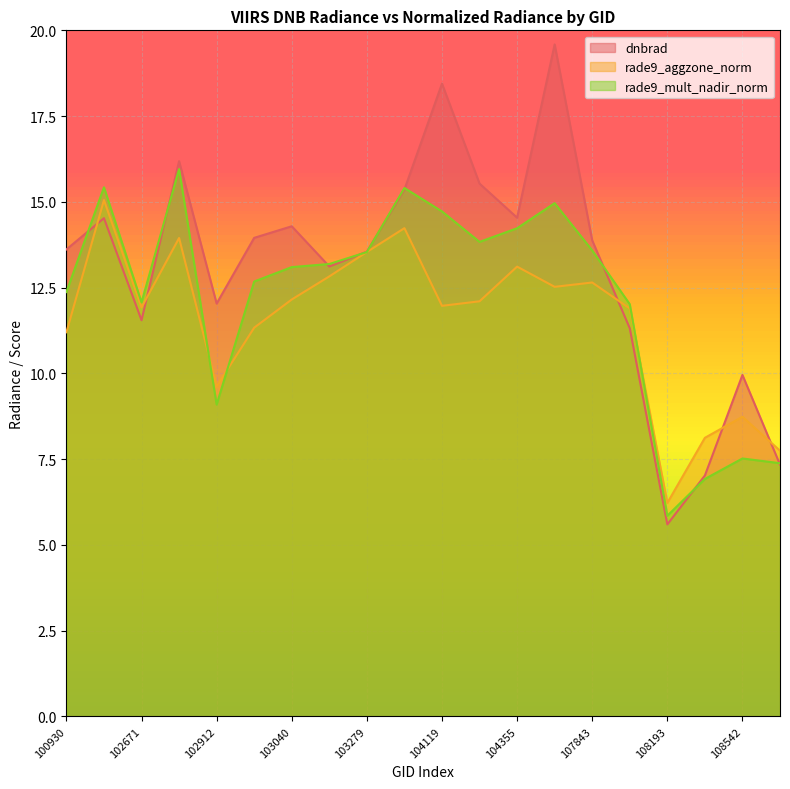

What is the difference between the highest and lowest values at 108369?

1.2